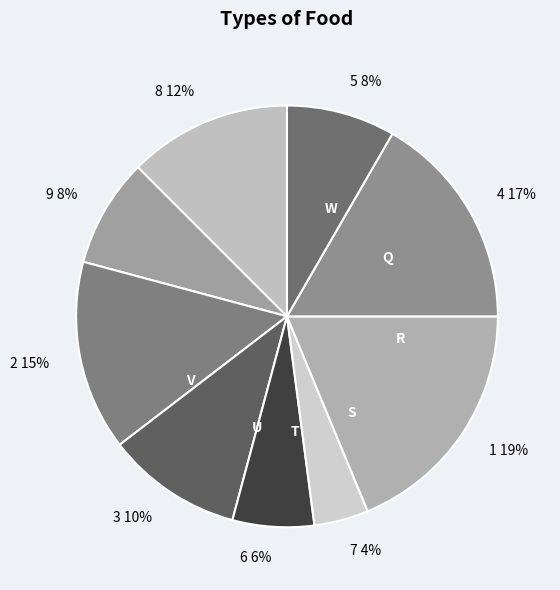

How many segments does this pie chart have?

9